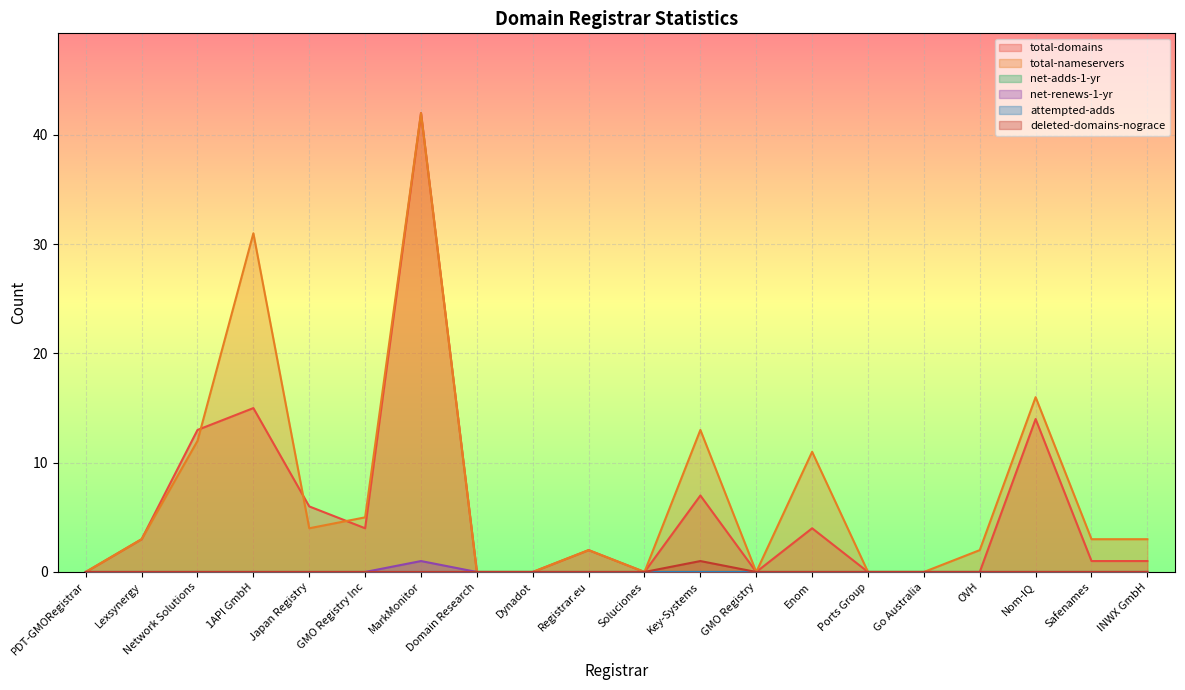

What is the difference between the maximum and minimum values in the total-nameservers series?

42